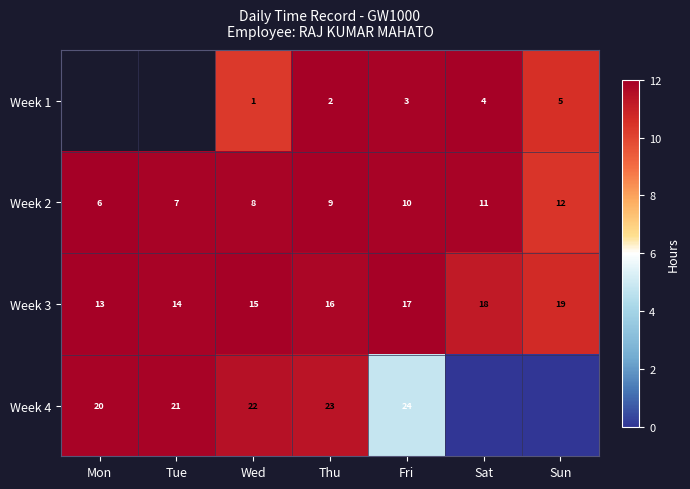

At which label is Week 3 closest to 16?

Thu